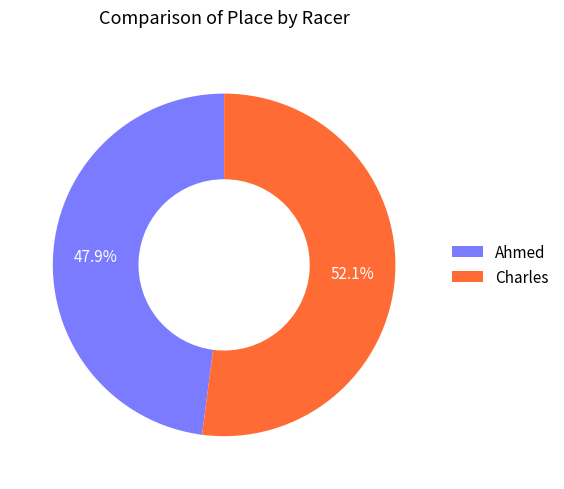

How many segments does this pie chart have?

2